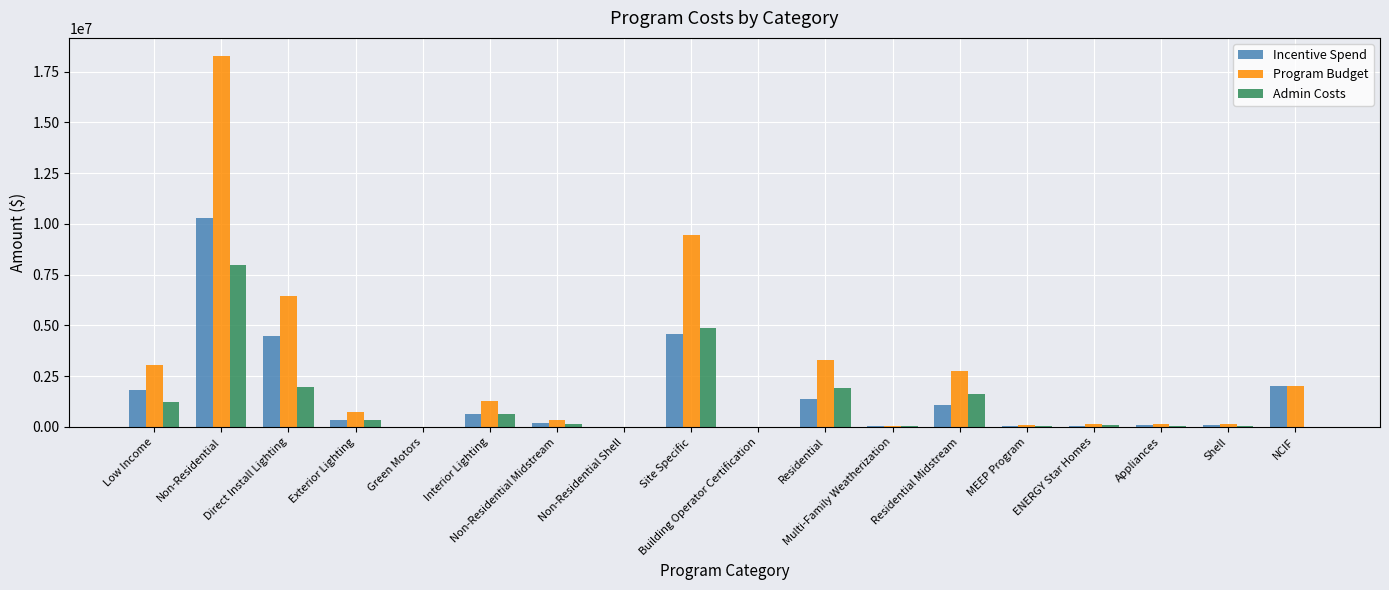

How many groups of bars are there?

18